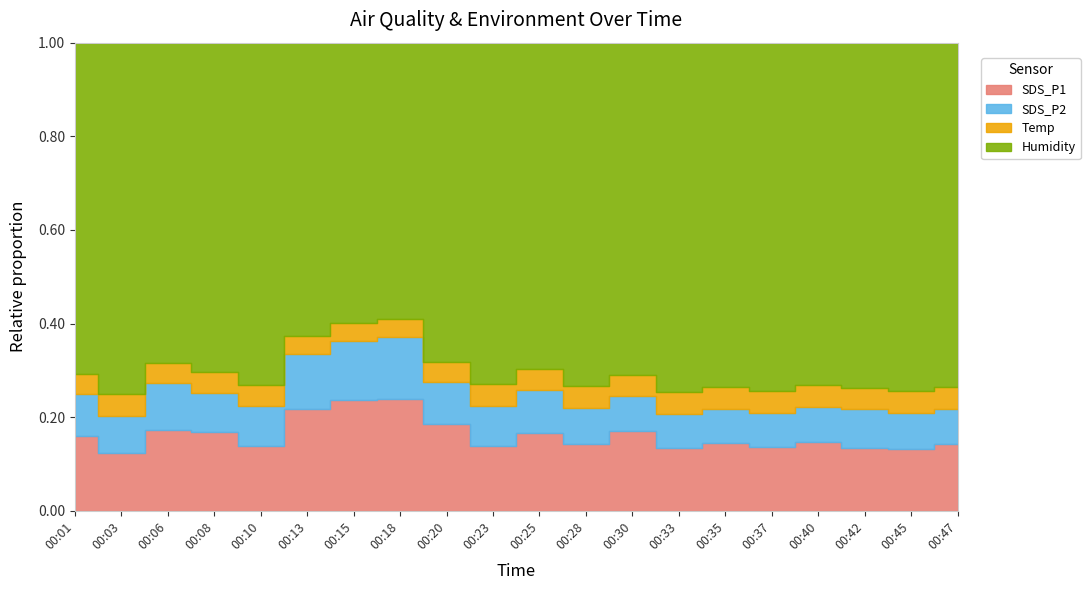

The value of SDS_P2 at 00:08 is 12.0. True or false?

True